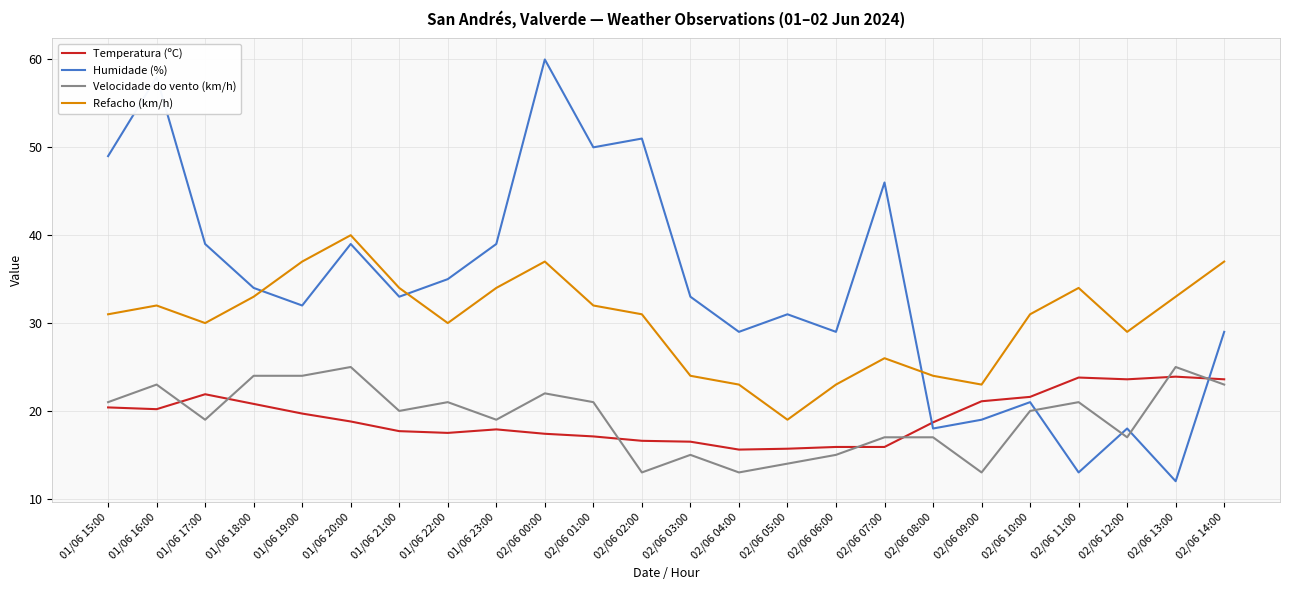

What is the approximate value of Temperatura (ºC) at 01/06 23:00?

17.9